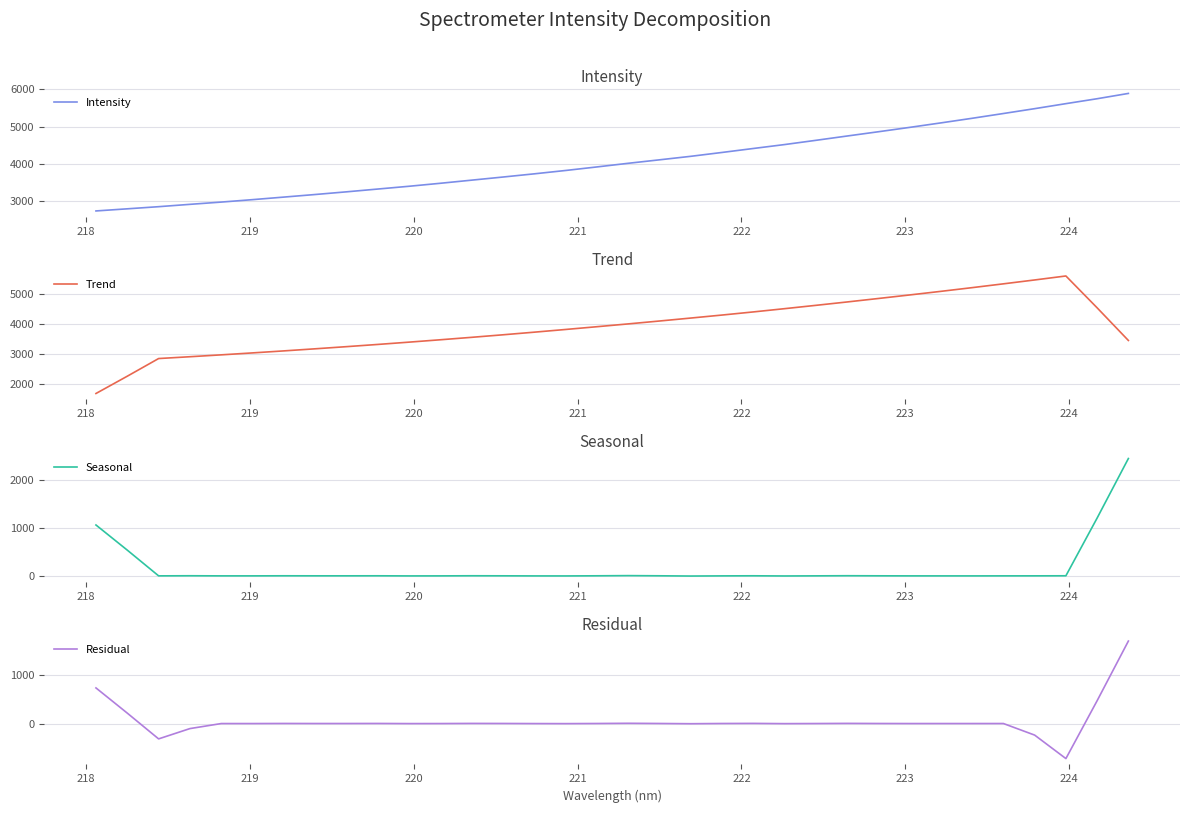

What is the highest value of the Intensity series?

5892.0